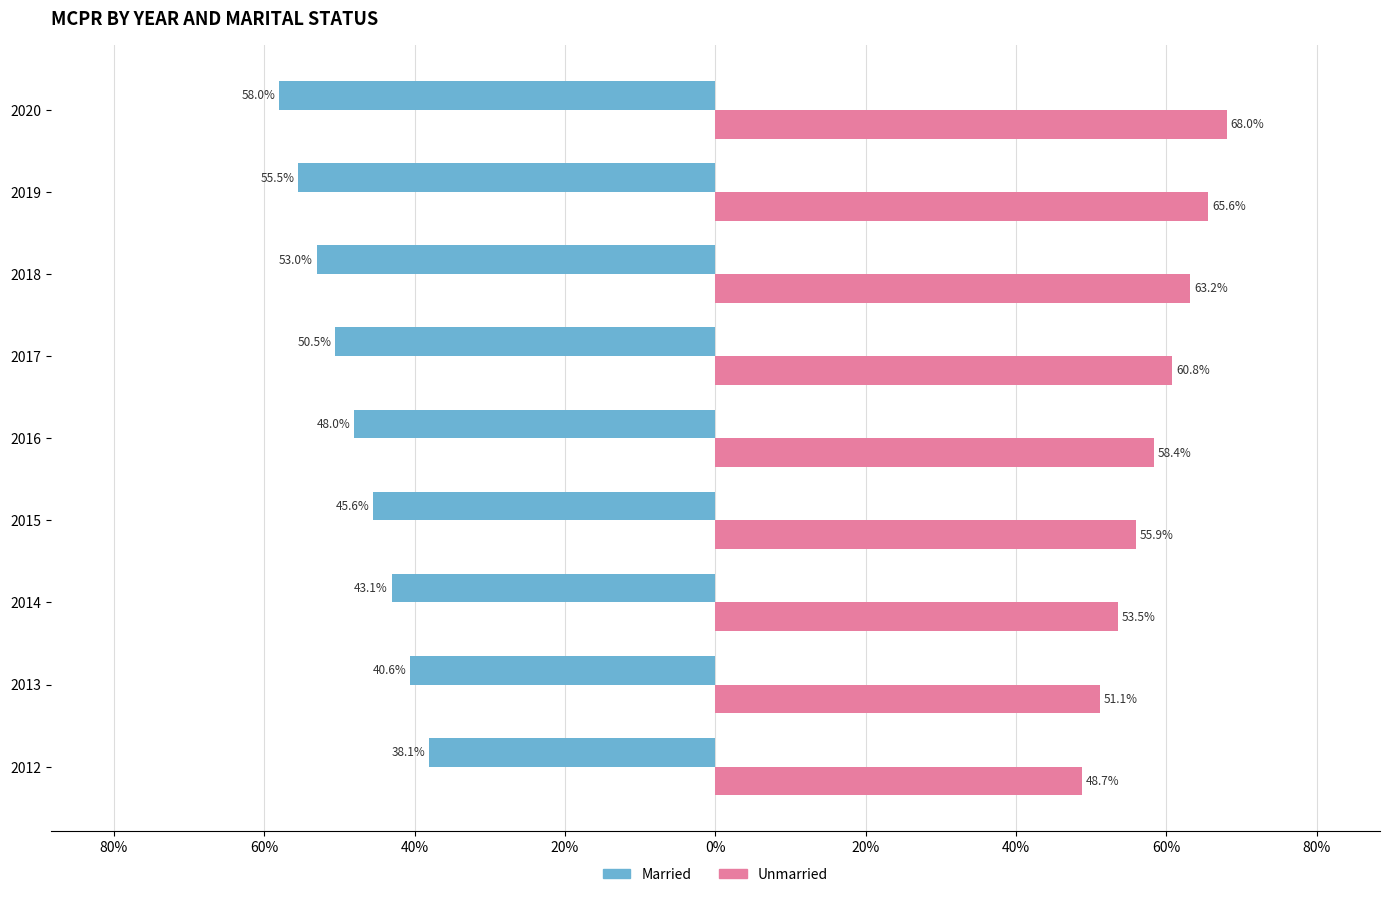

How many bars are there in each group?

2